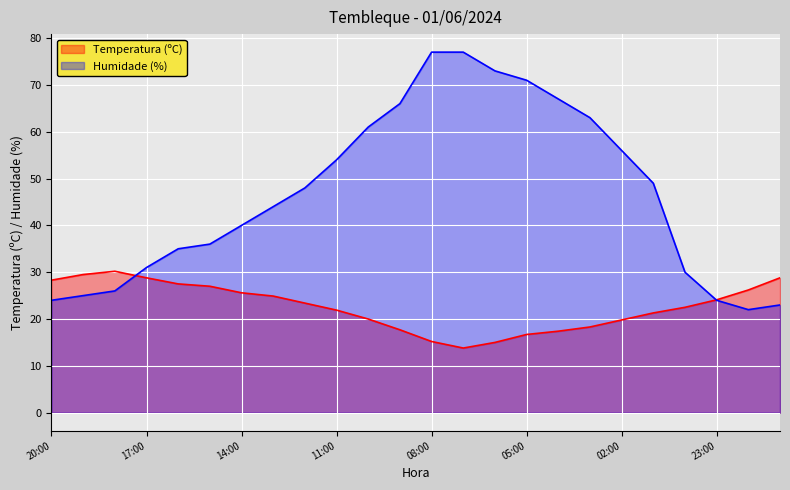

Rank the series by their maximum value, from highest to lowest.

Humidade (%), Temperatura (ºC)